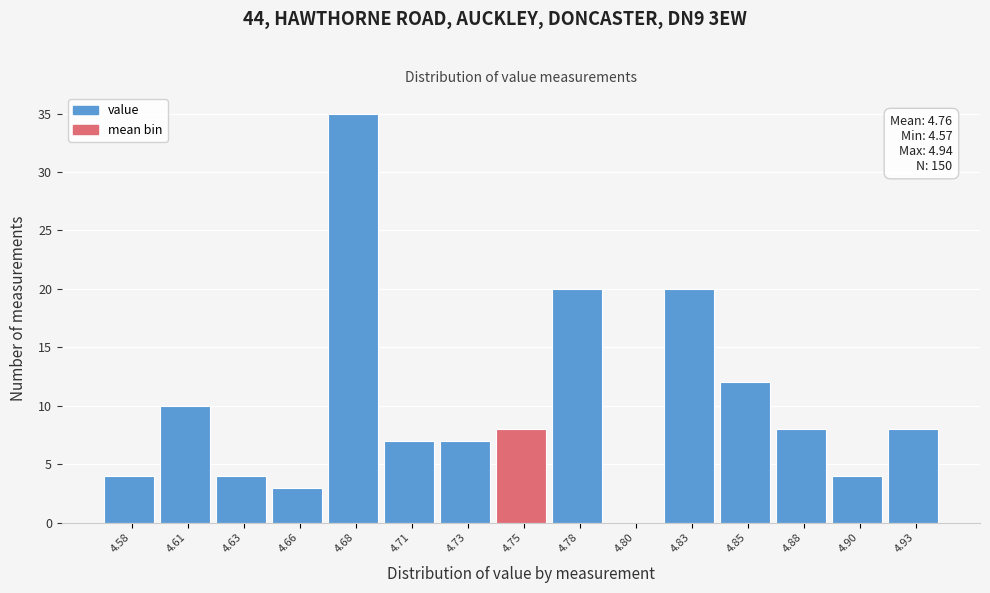

Reading left to right, extract all data points from this chart.

4.58=4	4.61=10	4.63=4	4.66=3	4.68=35	4.71=7	4.73=7	4.75=8	4.78=20	4.80=0	4.83=20	4.85=12	4.88=8	4.90=4	4.93=8